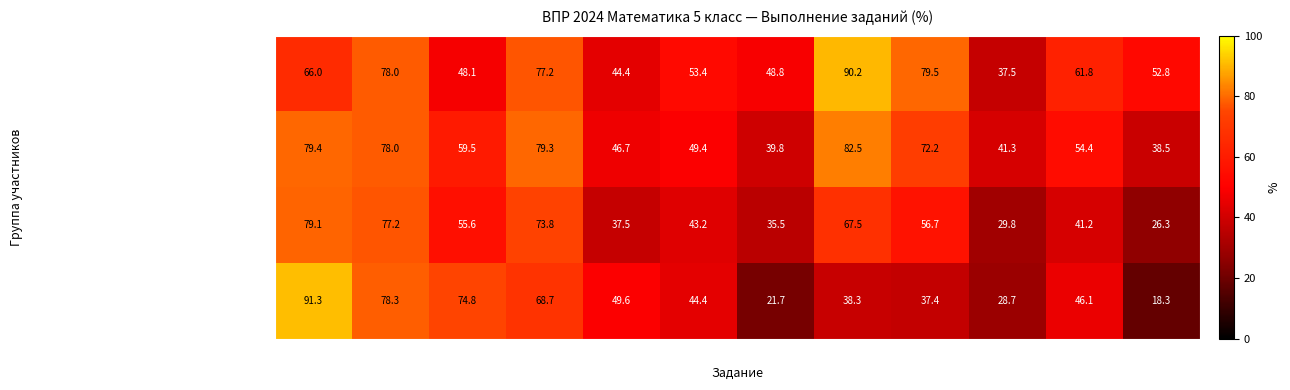

Count the number of data series in this chart.

4